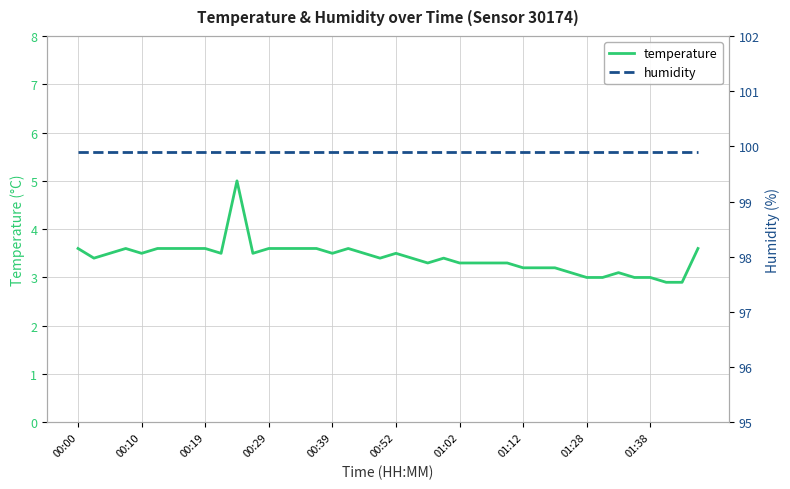

What is the highest value of the temperature series?

5.0